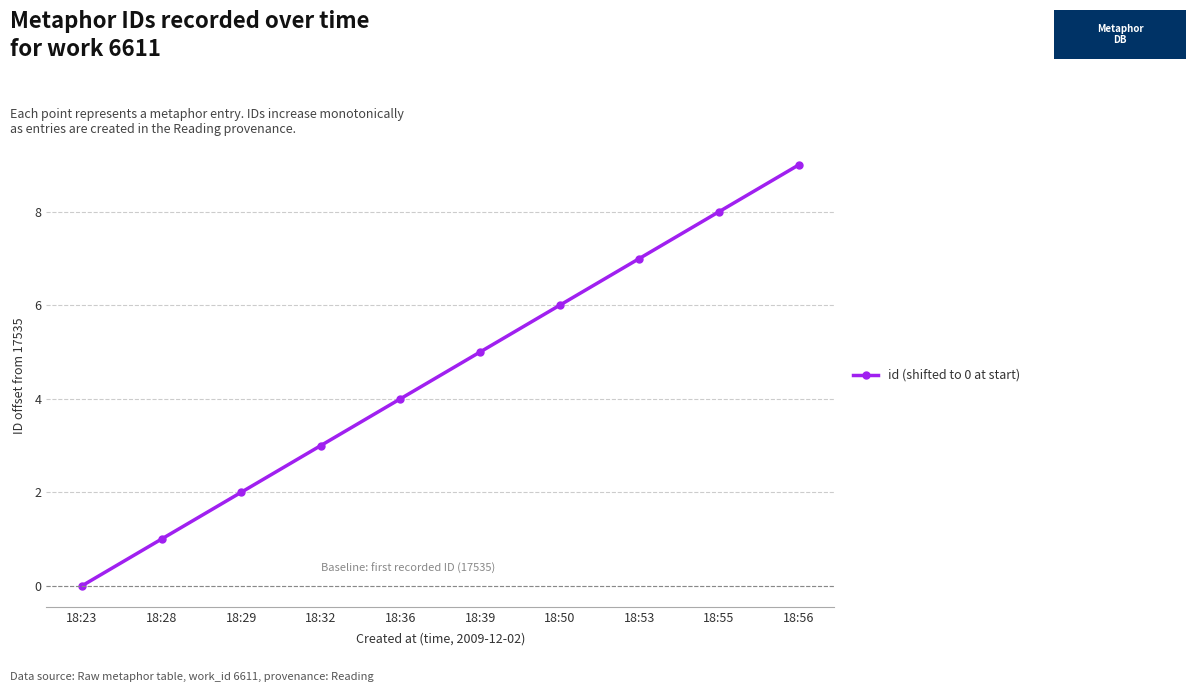

What is the sum of the values at 18:32 and 18:50?

9